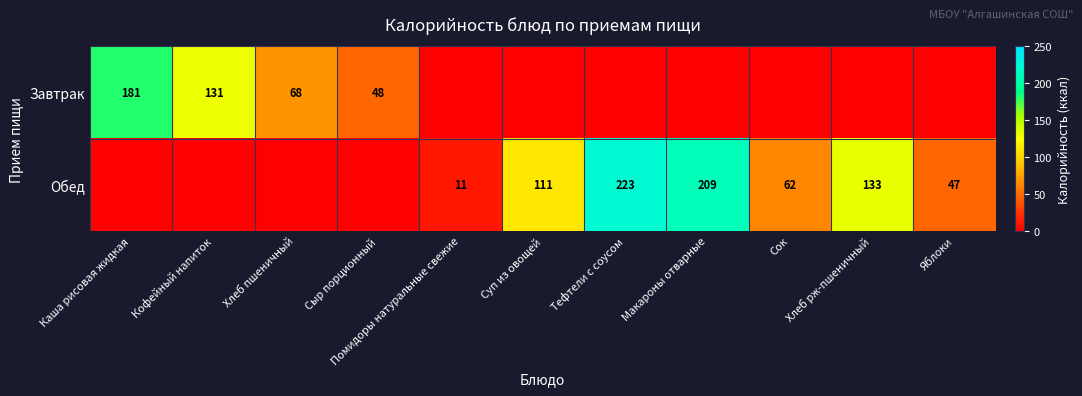

True or false: Обед has a value of 190 at Хлеб рж-пшеничный.

False